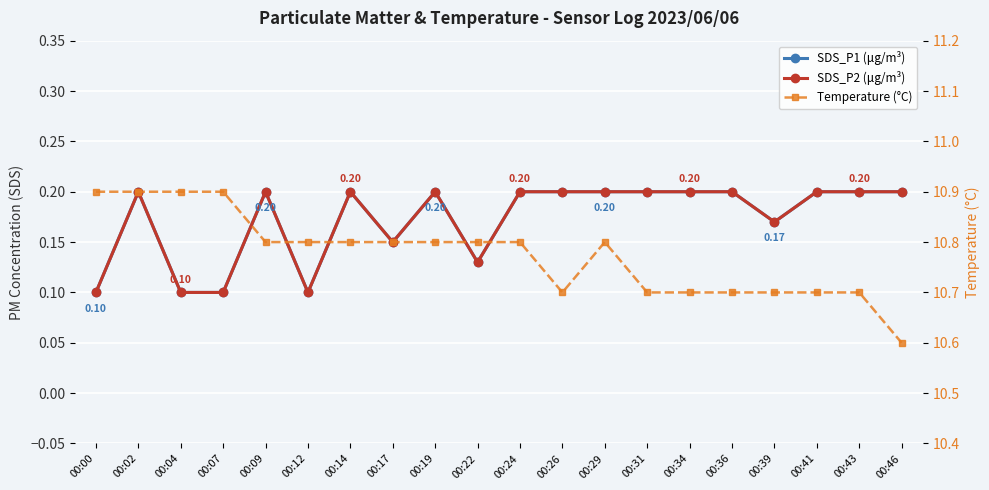

At which category does SDS_P1 (μg/m³) reach its first local peak?

00:02